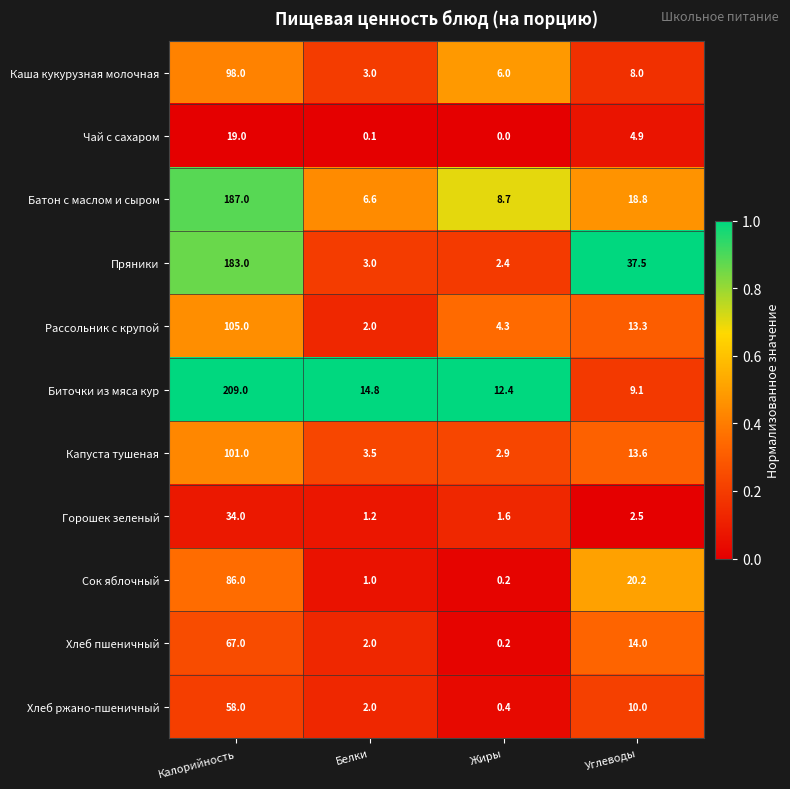

The value of Рассольник с крупой at Углеводы is 13.3. True or false?

True